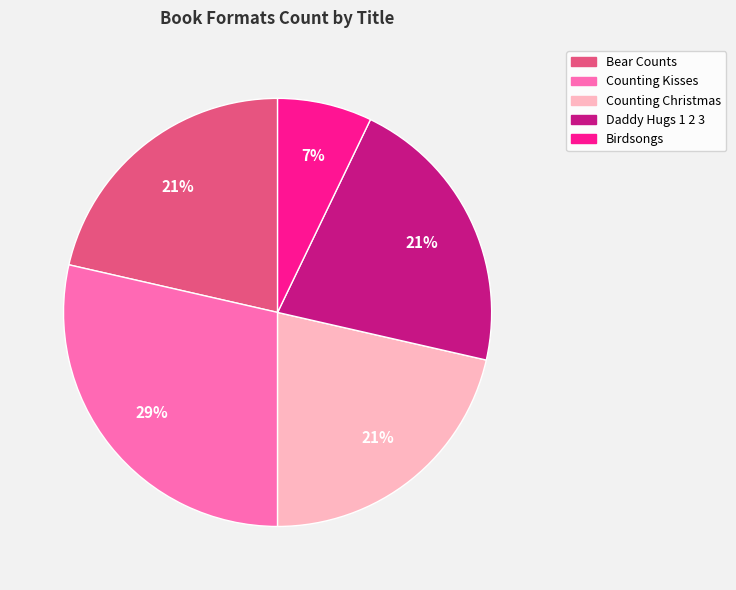

To the nearest percent, what percentage of the pie is Bear Counts?

21%